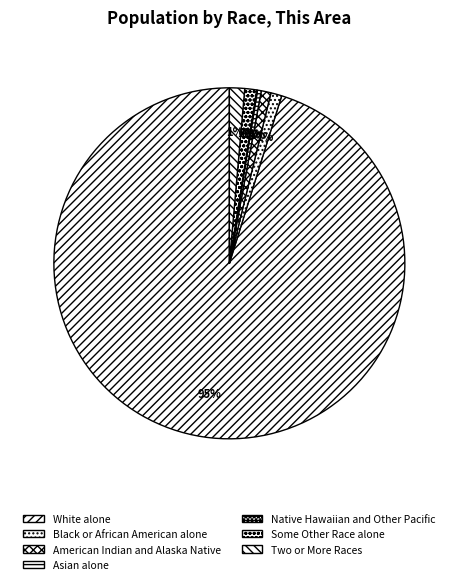

Is it true that Two or More Races is 1% of the pie?

True